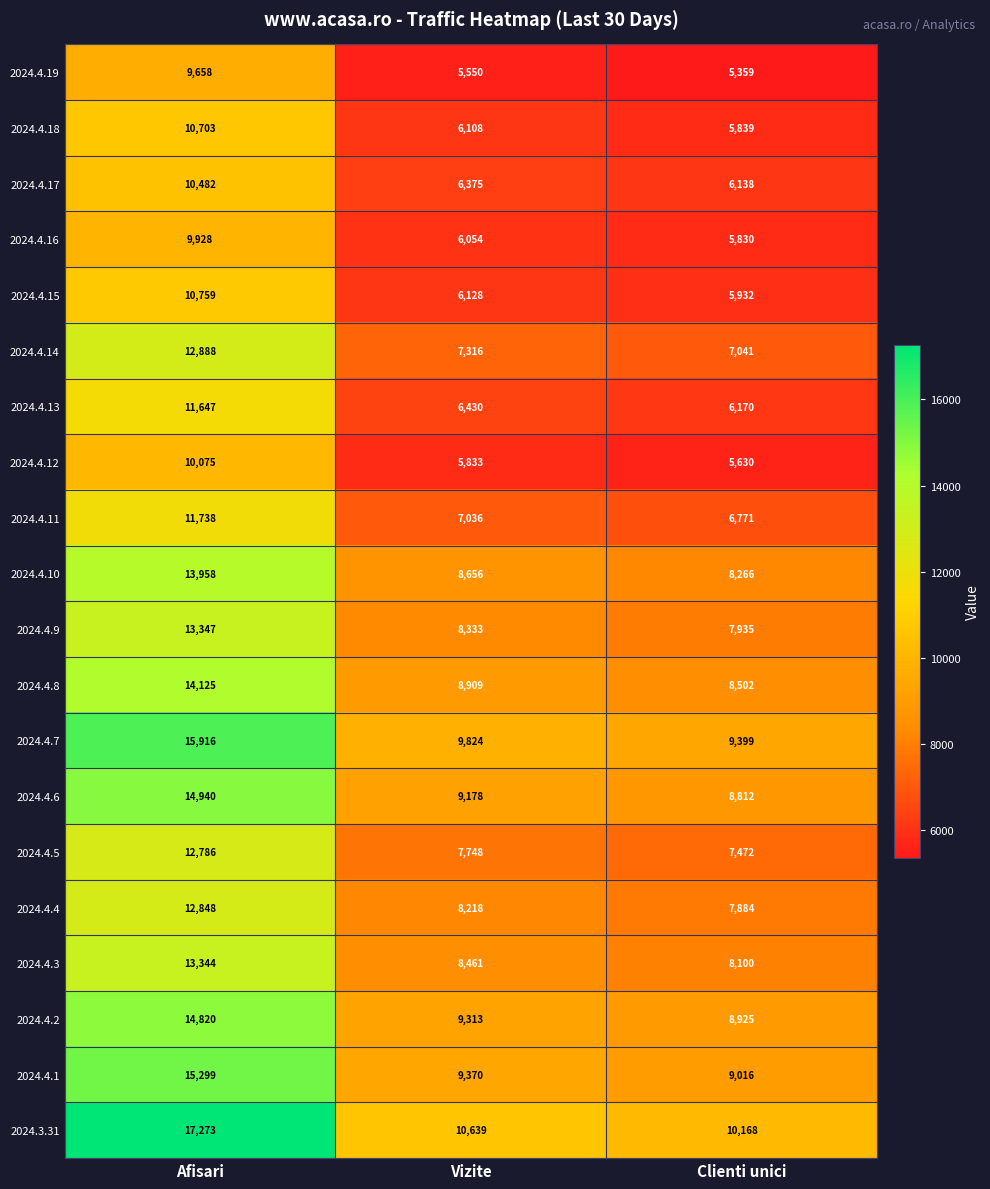

What is the highest value of the 2024.4.7 series?

15916